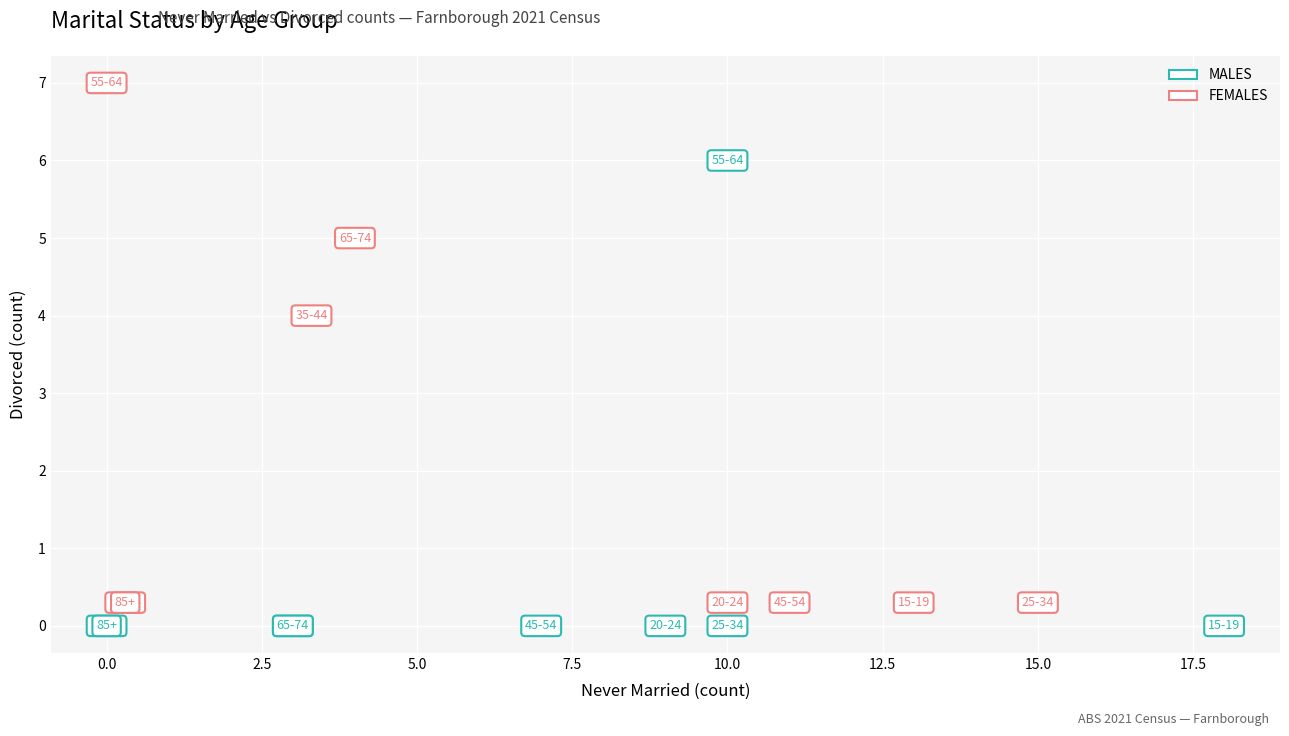

What are all the series names shown in the legend?

MALES, FEMALES